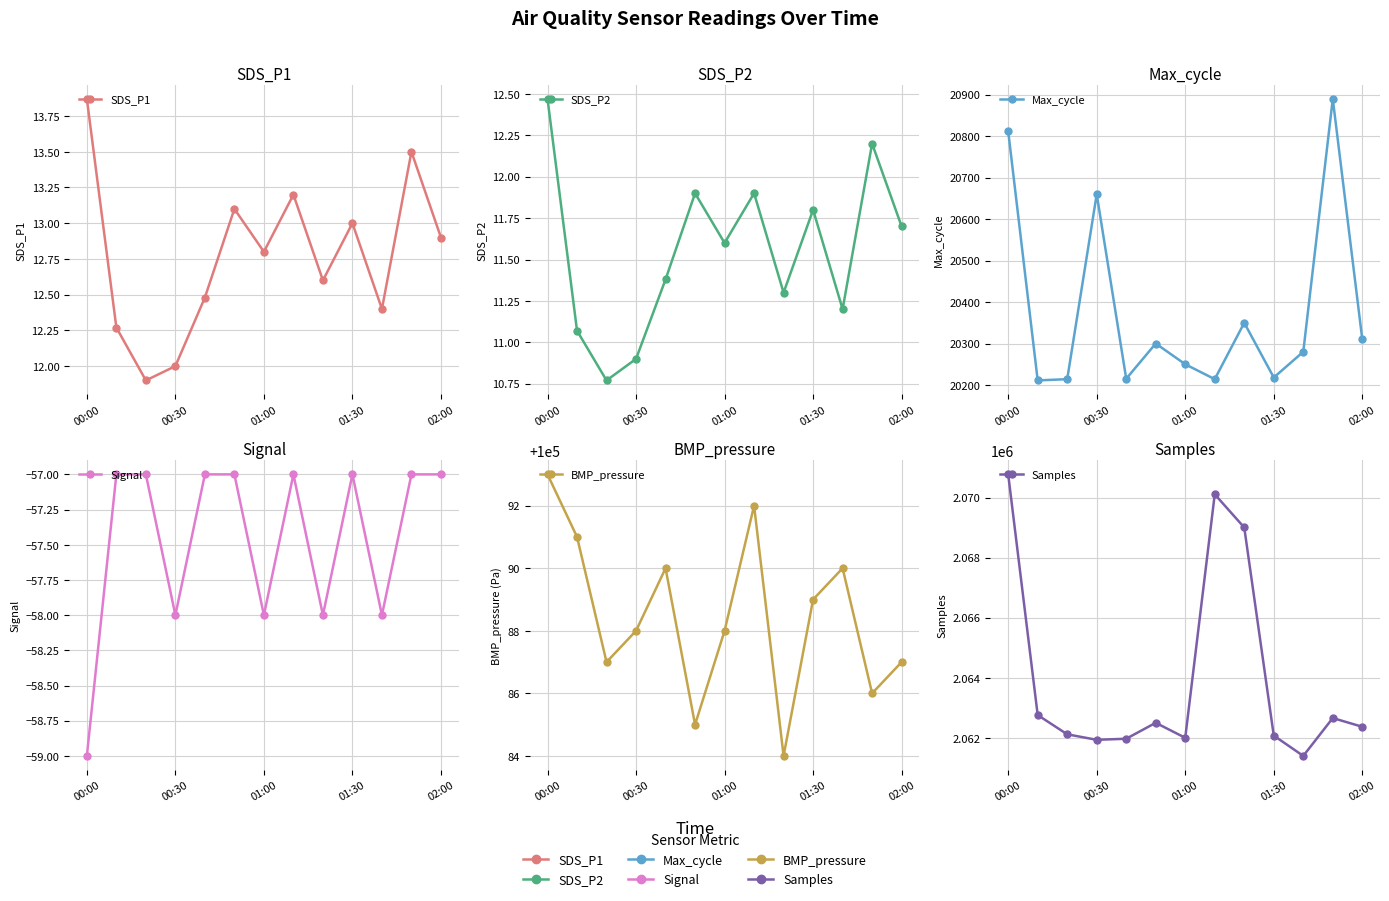

What is the value of the SDS_P1 point at the 8th from the left?

13.2